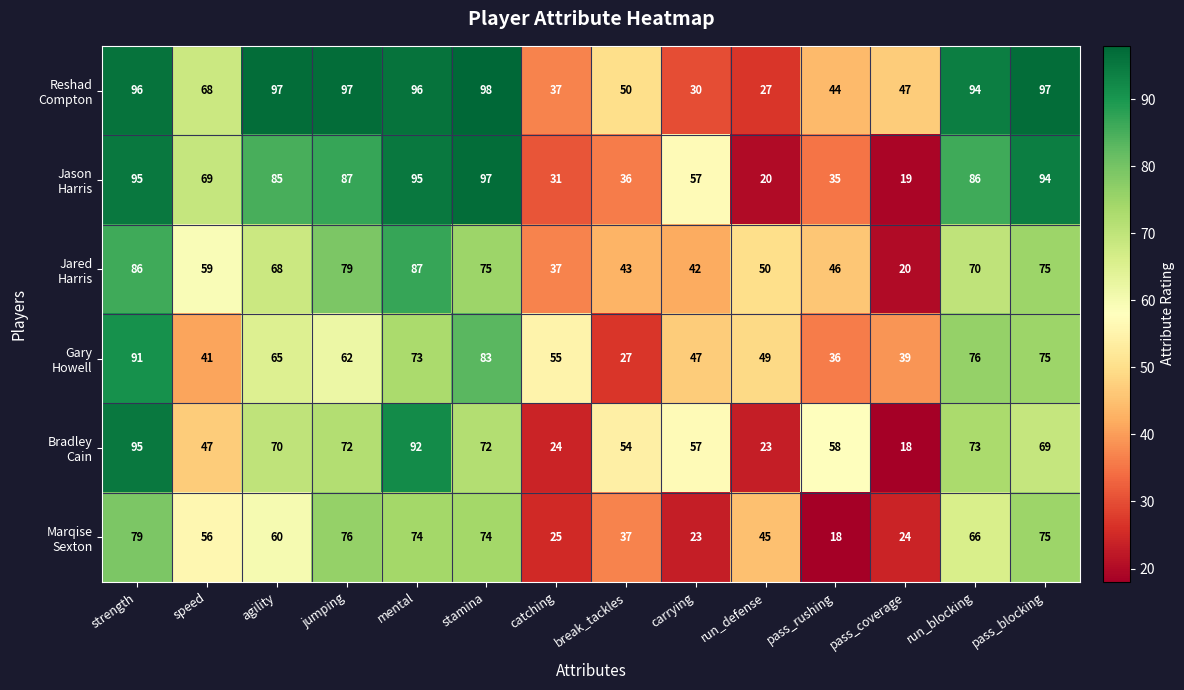

At which category is the sum across all series the highest?

strength